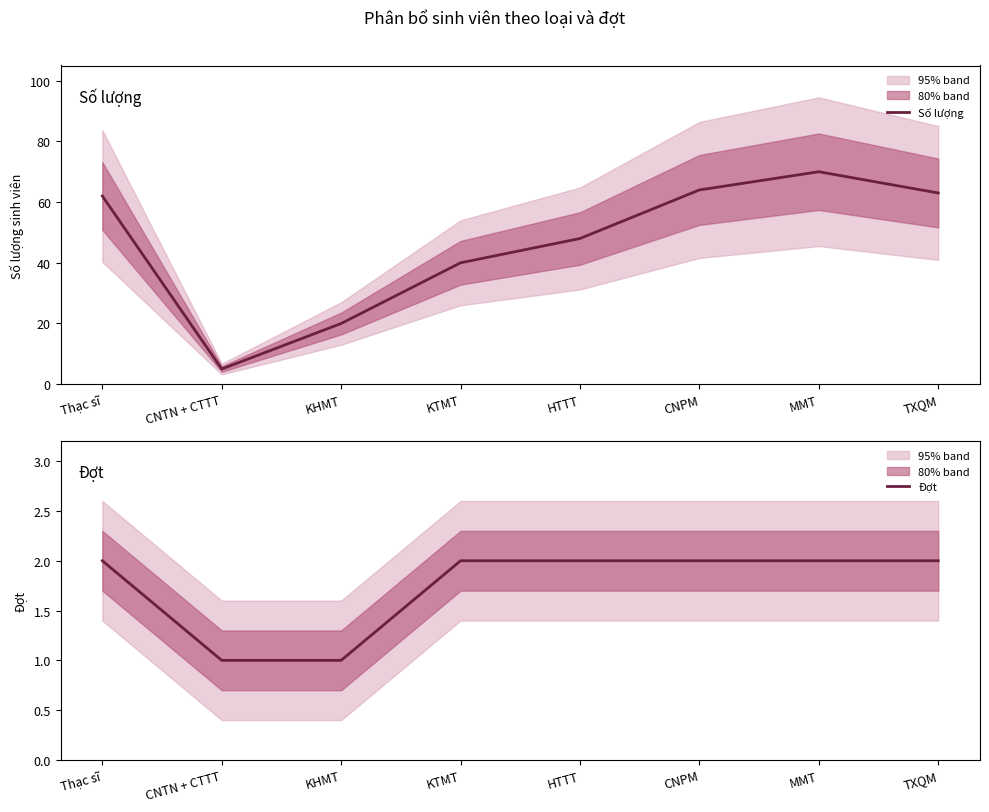

What is the minimum value shown in the chart?

1